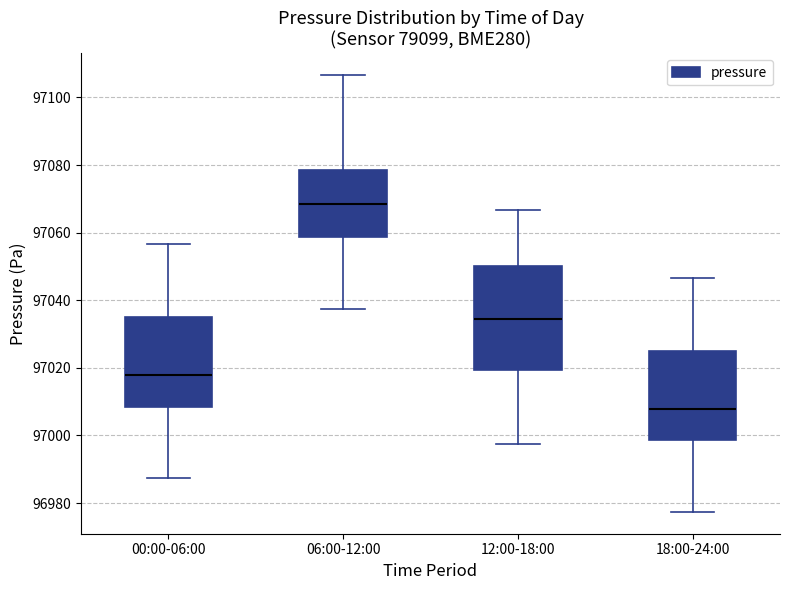

Which box is the tallest, from its lower edge to its upper edge?

12:00-18:00